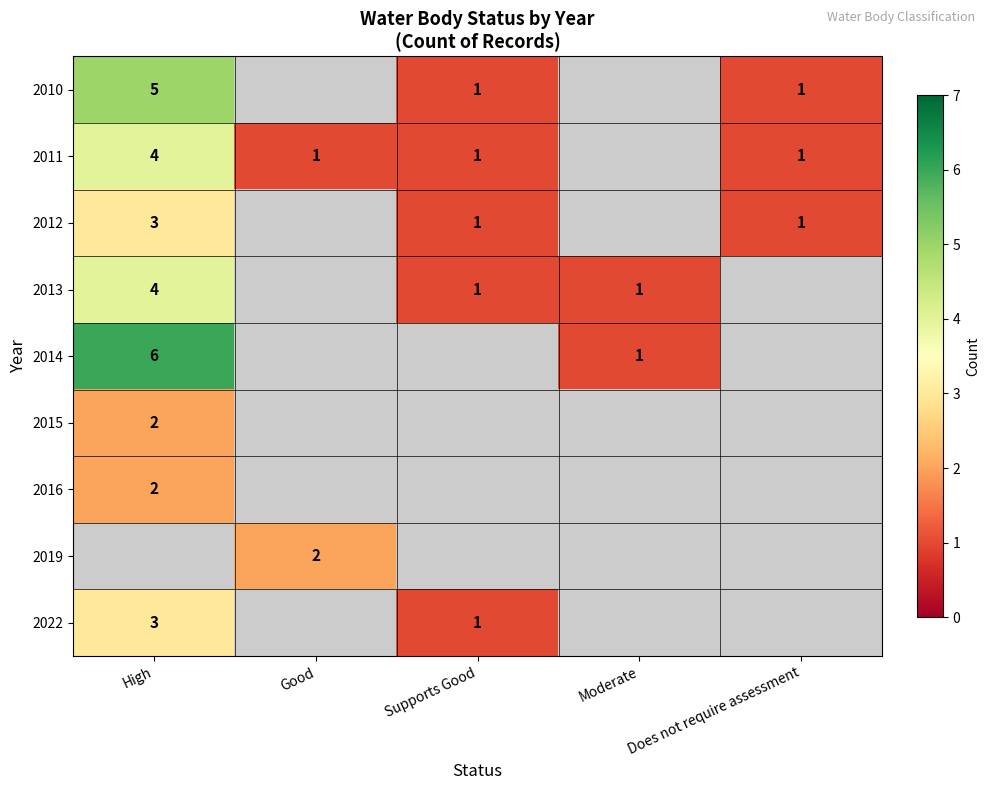

The value of 2011 at Good is 1. True or false?

True